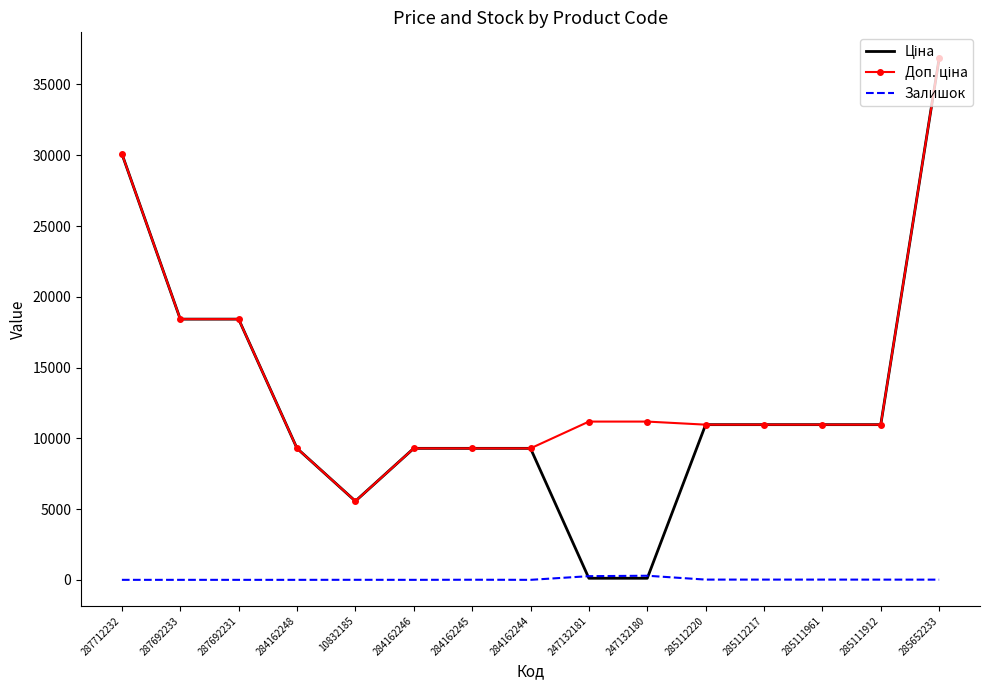

What is the spread (max minus min) of values at 287712232?

30102.8